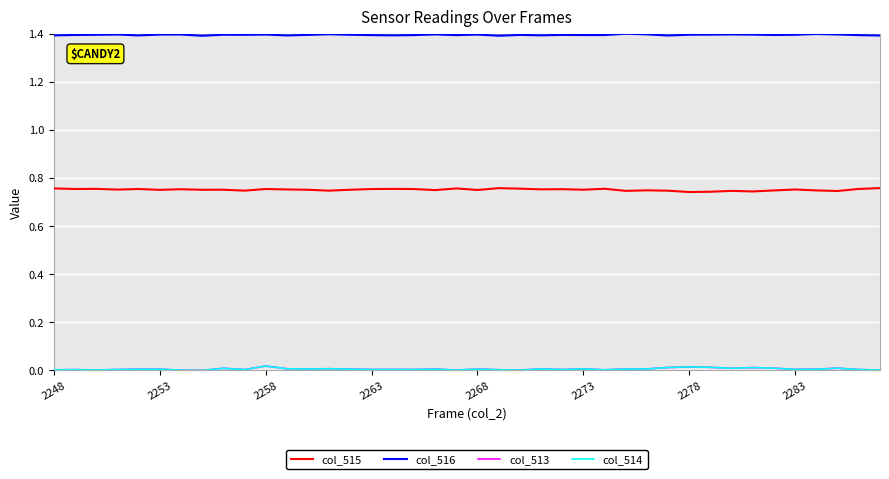

Which series has the largest total across all categories?

col_516